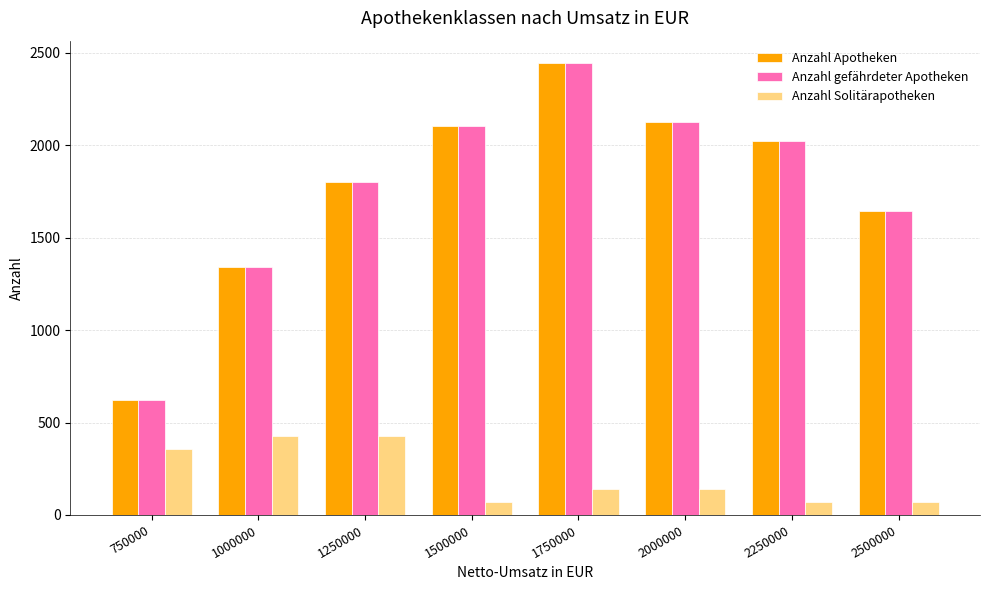

What is the difference between the highest and lowest values at 1250000?

1374.3